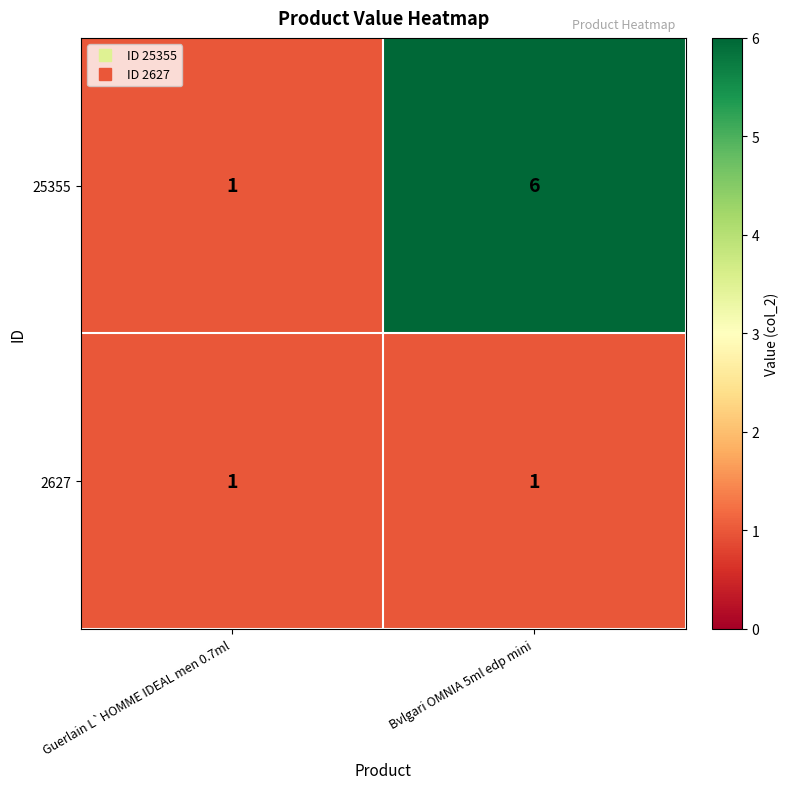

The 2627 series shows 1 at Guerlain L`HOMME IDEAL men 0.7ml. True or false?

True